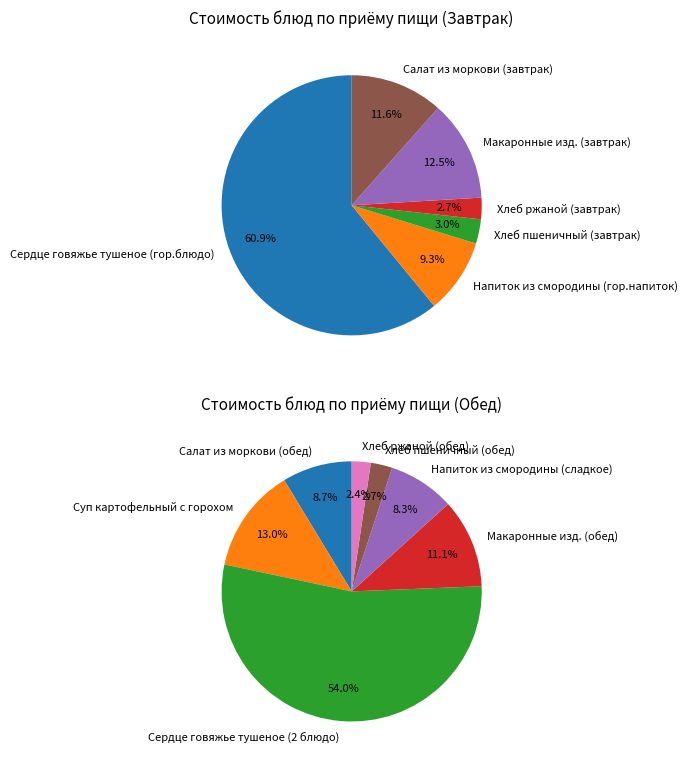

Count the number of slices in the pie.

13